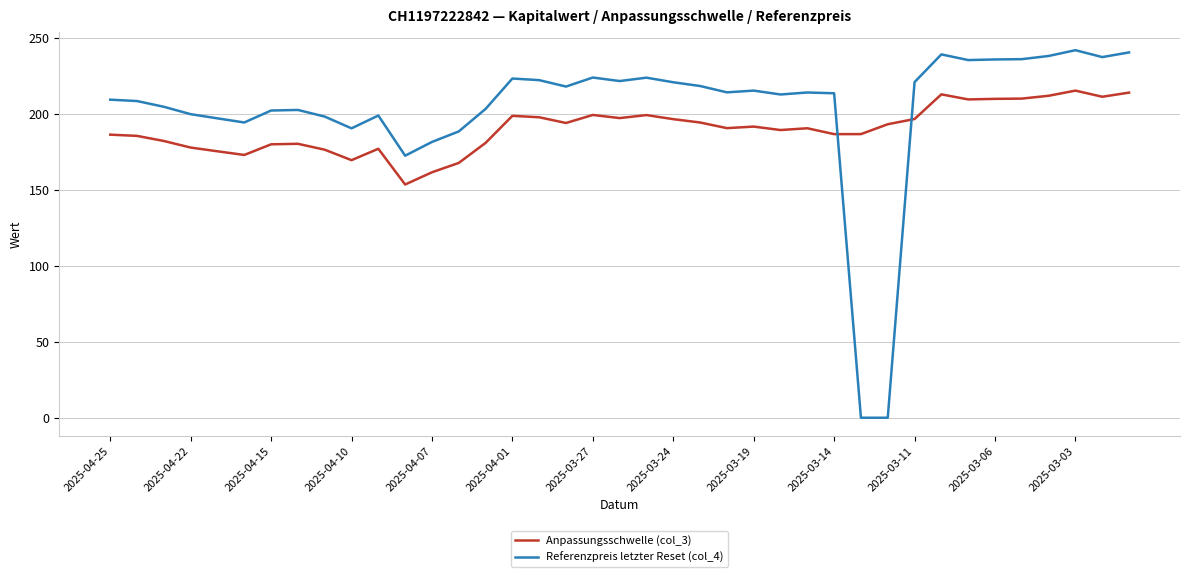

What is the maximum value shown in the chart?

241.8